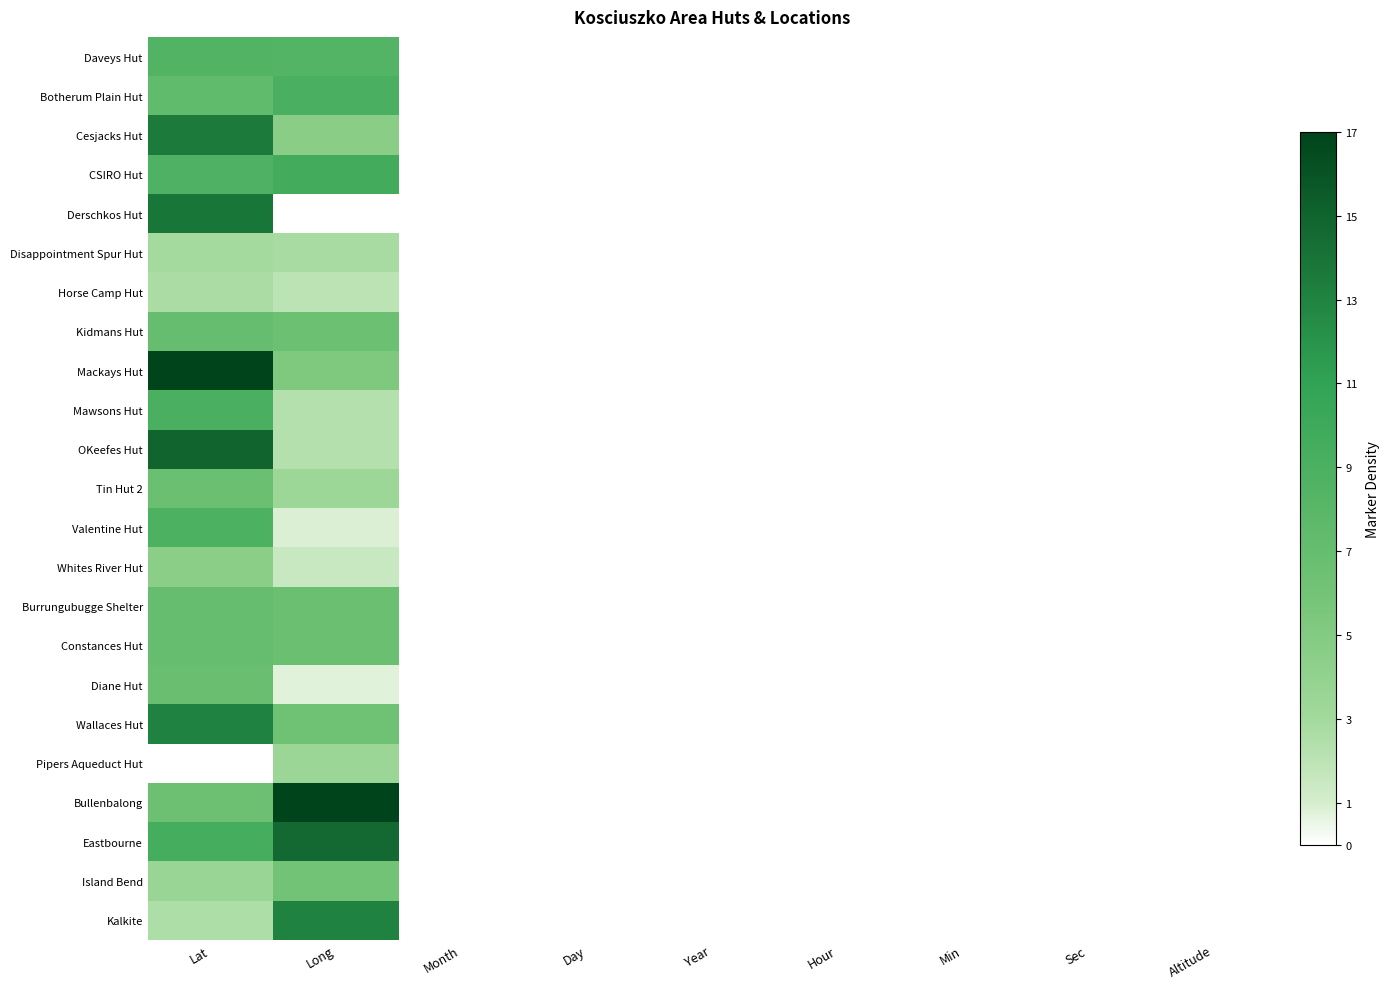

Reading left to right, extract all data points from this chart.

Daveys Hut: Lat=0.5	Long=0.5	Month=0.0	Day=0.0	Year=0.0	Hour=0.0	Min=0.0	Sec=0.0	Altitude=0.0
Botherum Plain Hut: Lat=0.4	Long=0.5	Month=0.0	Day=0.0	Year=0.0	Hour=0.0	Min=0.0	Sec=0.0	Altitude=0.0
Cesjacks Hut: Lat=0.8	Long=0.3	Month=0.0	Day=0.0	Year=0.0	Hour=0.0	Min=0.0	Sec=0.0	Altitude=0.0
CSIRO Hut: Lat=0.5	Long=0.6	Month=0.0	Day=0.0	Year=0.0	Hour=0.0	Min=0.0	Sec=0.0	Altitude=0.0
Derschkos Hut: Lat=0.8	Long=0.0	Month=0.0	Day=0.0	Year=0.0	Hour=0.0	Min=0.0	Sec=0.0	Altitude=0.0
Disappointment Spur Hut: Lat=0.2	Long=0.2	Month=0.0	Day=0.0	Year=0.0	Hour=0.0	Min=0.0	Sec=0.0	Altitude=0.0
Horse Camp Hut: Lat=0.2	Long=0.1	Month=0.0	Day=0.0	Year=0.0	Hour=0.0	Min=0.0	Sec=0.0	Altitude=0.0
Kidmans Hut: Lat=0.4	Long=0.4	Month=0.0	Day=0.0	Year=0.0	Hour=0.0	Min=0.0	Sec=0.0	Altitude=0.0
Mackays Hut: Lat=1.0	Long=0.3	Month=0.0	Day=0.0	Year=0.0	Hour=0.0	Min=0.0	Sec=0.0	Altitude=0.0
Mawsons Hut: Lat=0.5	Long=0.1	Month=0.0	Day=0.0	Year=0.0	Hour=0.0	Min=0.0	Sec=0.0	Altitude=0.0
OKeefes Hut: Lat=0.9	Long=0.1	Month=0.0	Day=0.0	Year=0.0	Hour=0.0	Min=0.0	Sec=0.0	Altitude=0.0
Tin Hut 2: Lat=0.4	Long=0.2	Month=0.0	Day=0.0	Year=0.0	Hour=0.0	Min=0.0	Sec=0.0	Altitude=0.0
Valentine Hut: Lat=0.5	Long=0.1	Month=0.0	Day=0.0	Year=0.0	Hour=0.0	Min=0.0	Sec=0.0	Altitude=0.0
Whites River Hut: Lat=0.3	Long=0.1	Month=0.0	Day=0.0	Year=0.0	Hour=0.0	Min=0.0	Sec=0.0	Altitude=0.0
Burrungubugge Shelter: Lat=0.4	Long=0.4	Month=0.0	Day=0.0	Year=0.0	Hour=0.0	Min=0.0	Sec=0.0	Altitude=0.0
Constances Hut: Lat=0.4	Long=0.4	Month=0.0	Day=0.0	Year=0.0	Hour=0.0	Min=0.0	Sec=0.0	Altitude=0.0
Diane Hut: Lat=0.4	Long=0.0	Month=0.0	Day=0.0	Year=0.0	Hour=0.0	Min=0.0	Sec=0.0	Altitude=0.0
Wallaces Hut: Lat=0.8	Long=0.4	Month=0.0	Day=0.0	Year=0.0	Hour=0.0	Min=0.0	Sec=0.0	Altitude=0.0
Pipers Aqueduct Hut: Lat=0.0	Long=0.2	Month=0.0	Day=0.0	Year=0.0	Hour=0.0	Min=0.0	Sec=0.0	Altitude=0.0
Bullenbalong: Lat=0.4	Long=1.0	Month=0.0	Day=0.0	Year=0.0	Hour=0.0	Min=0.0	Sec=0.0	Altitude=0.0
Eastbourne: Lat=0.6	Long=0.9	Month=0.0	Day=0.0	Year=0.0	Hour=0.0	Min=0.0	Sec=0.0	Altitude=0.0
Island Bend: Lat=0.2	Long=0.4	Month=0.0	Day=0.0	Year=0.0	Hour=0.0	Min=0.0	Sec=0.0	Altitude=0.0
Kalkite: Lat=0.2	Long=0.8	Month=0.0	Day=0.0	Year=0.0	Hour=0.0	Min=0.0	Sec=0.0	Altitude=0.0